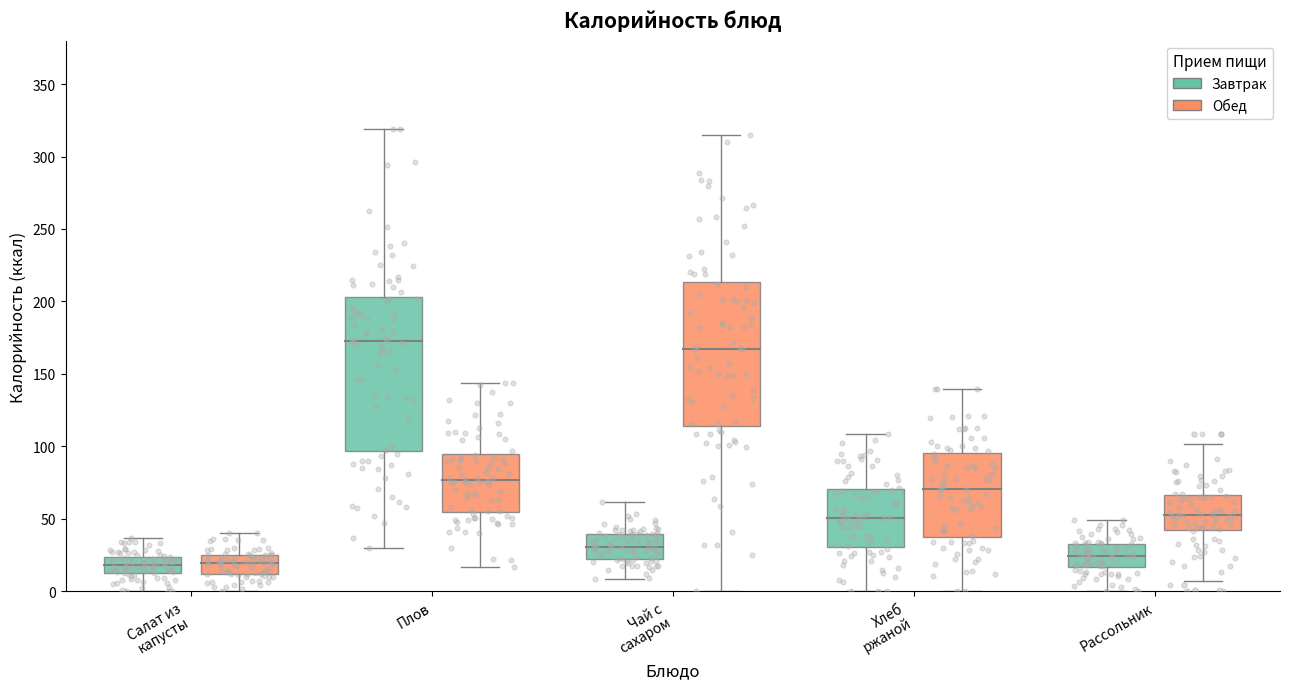

At how many categories does at least one series exceed 248?

2